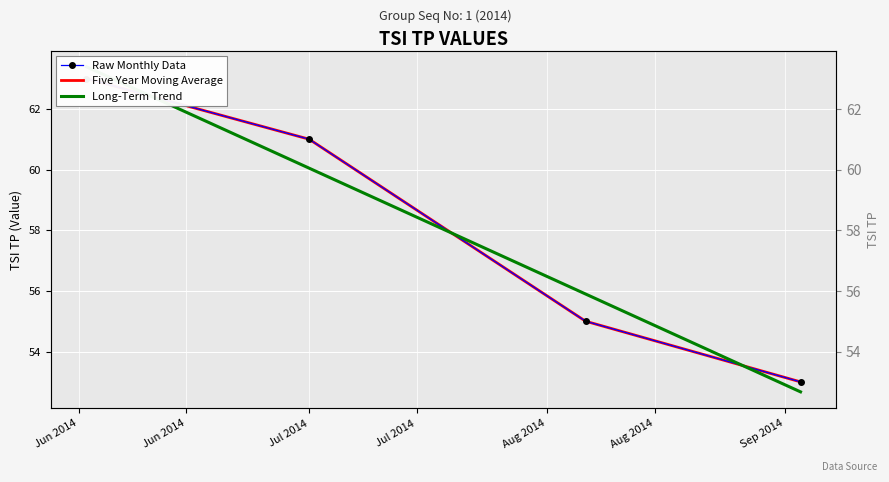

Between Jun 2014 and Jul 2014, which series saw the biggest shift?

Raw Monthly Data